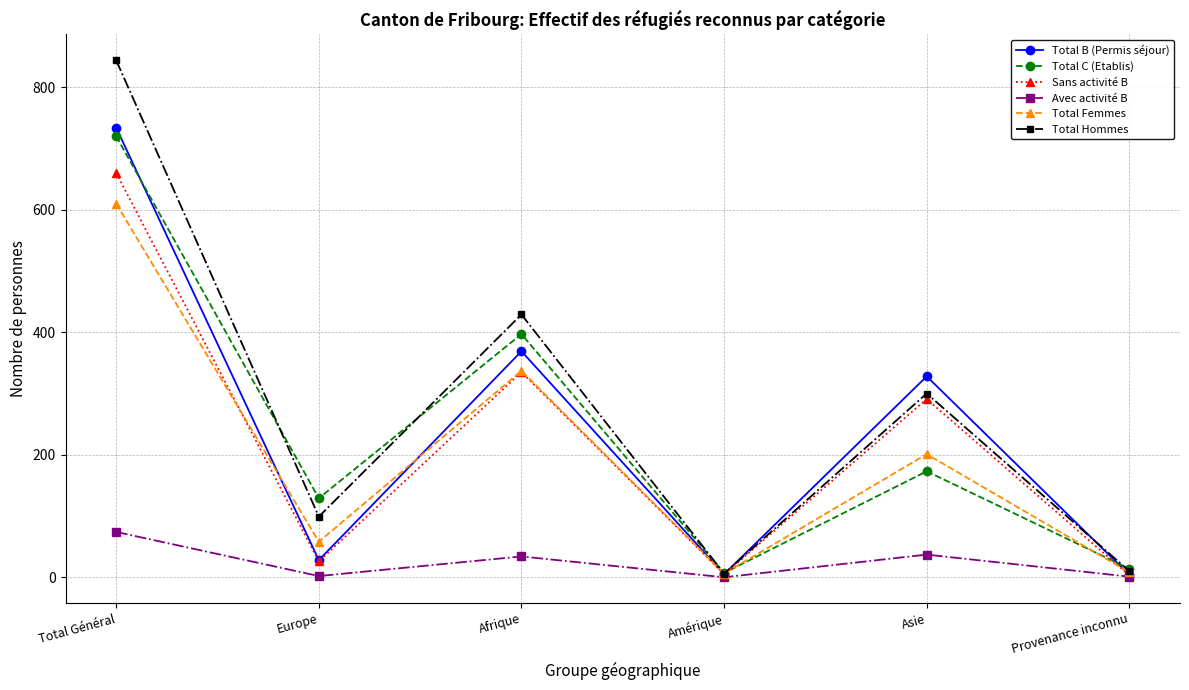

Is it true that Sans activité B equals 5 at Amérique?

True